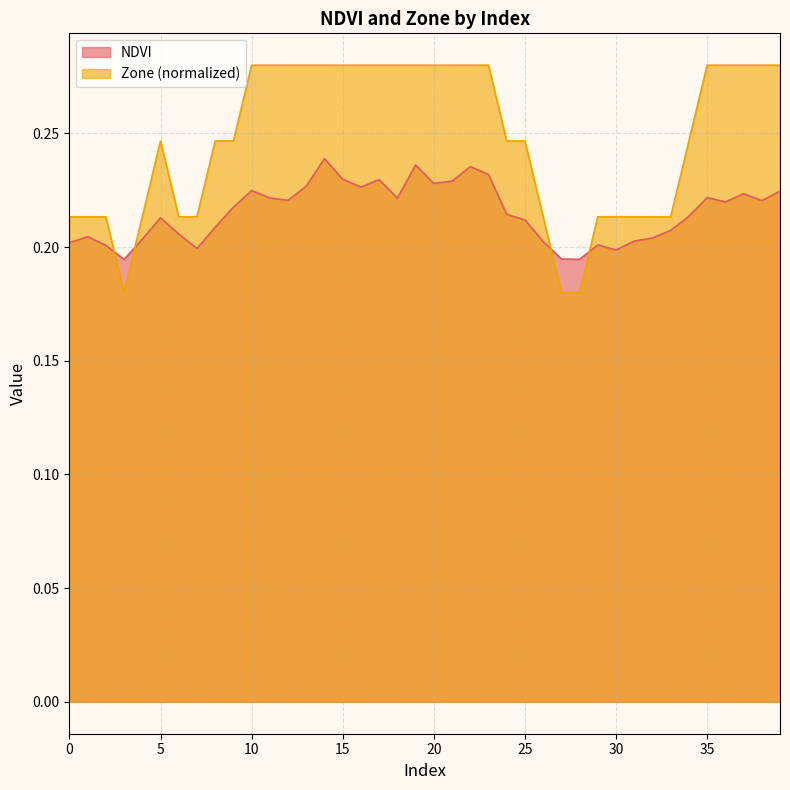

What is the difference between the highest and lowest values at 12?

0.1